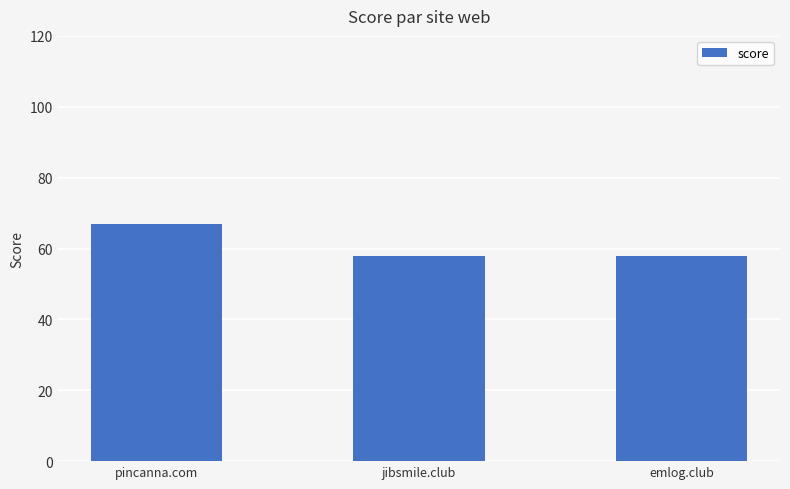

What is the approximate value at jibsmile.club?

58